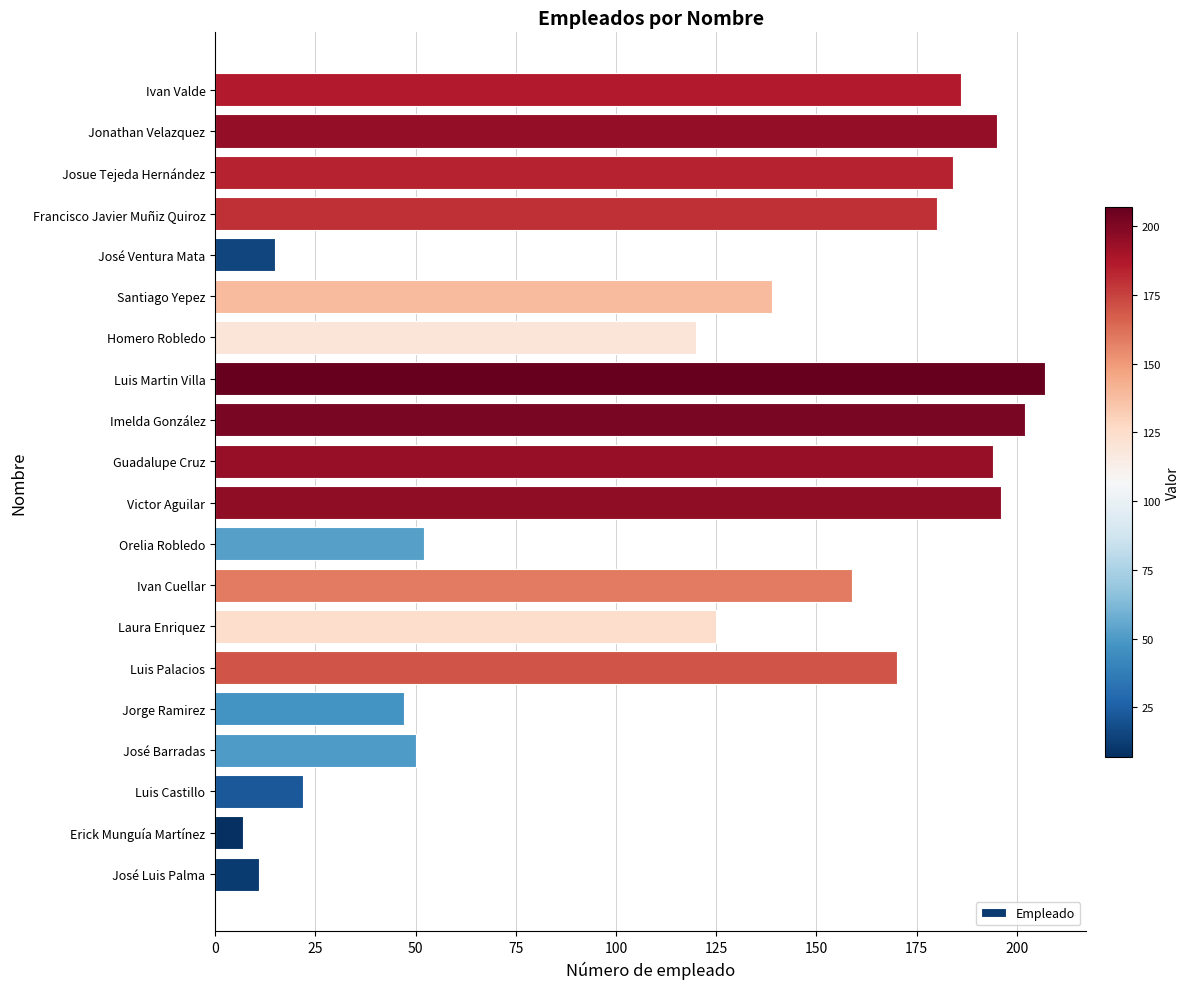

Between Homero Robledo and Laura Enriquez, which is larger?

Laura Enriquez